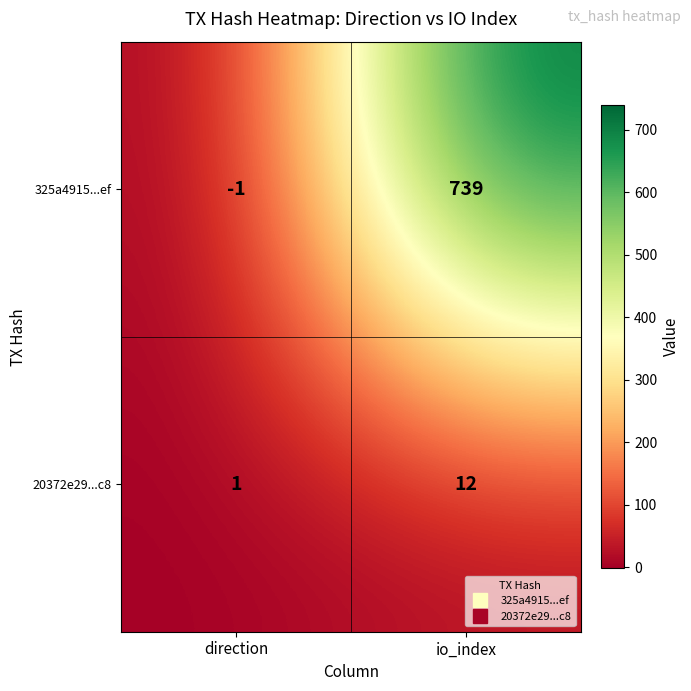

Rank the categories by 325a4915...ef value from highest to lowest.

io_index, direction